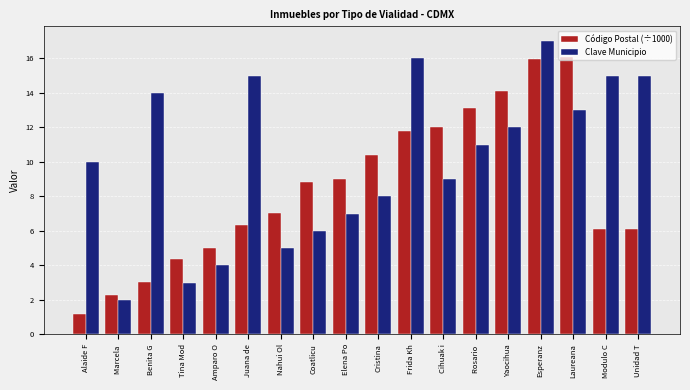

How many bars are there in each group?

2